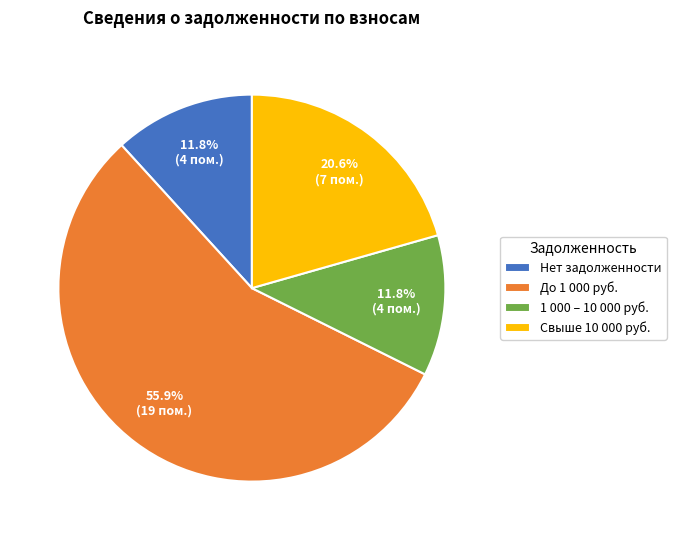

How many slices are in this pie chart?

4